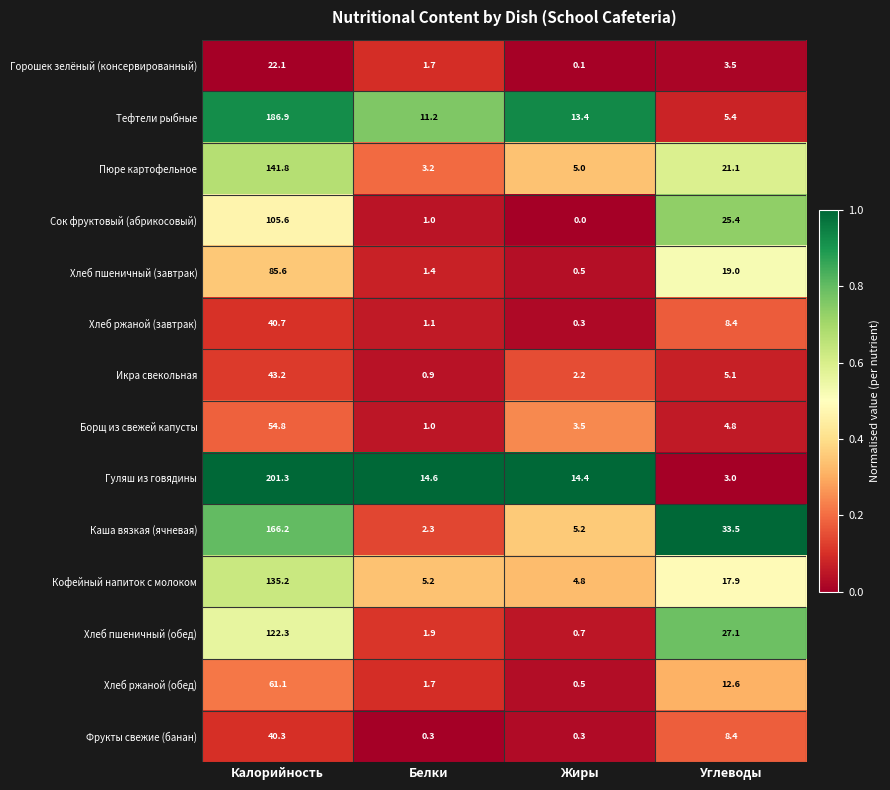

What is the difference between the second highest and minimum values in the Фрукты свежие (банан) series?

8.1